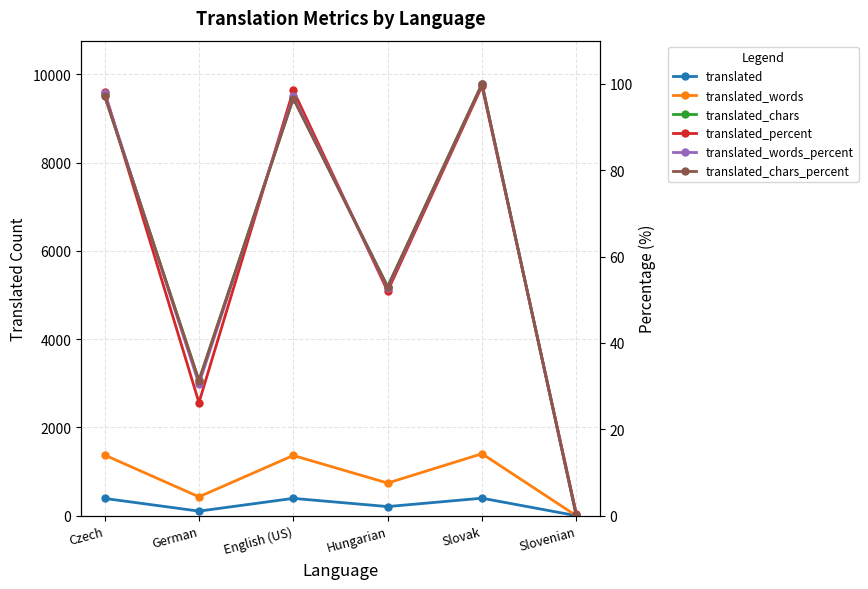

At which label does translated_chars reach its minimum?

Slovenian